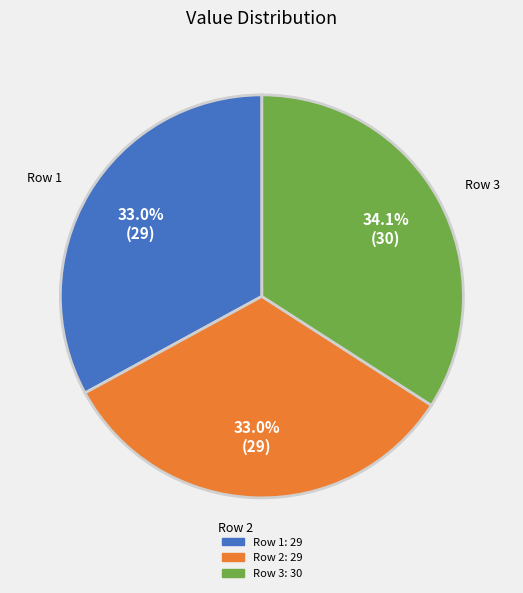

Is there a majority slice in this chart?

No